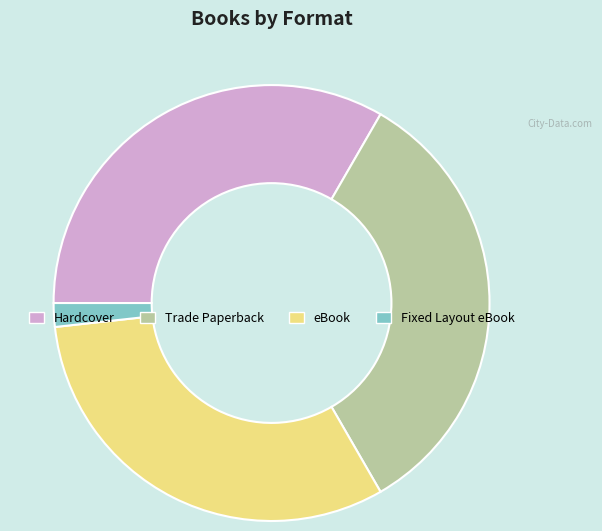

How many slices are in this pie chart?

4